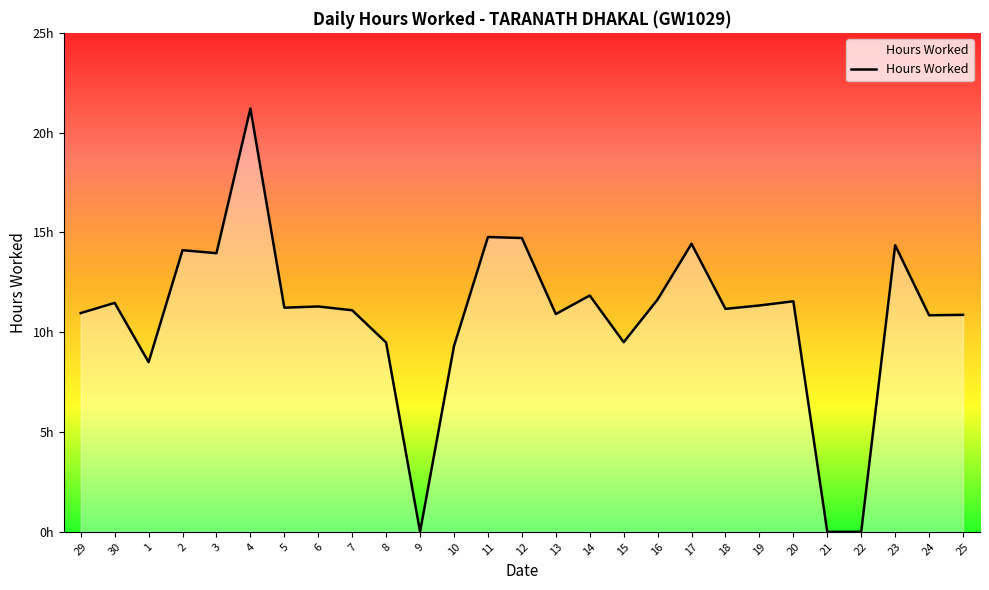

What is the approximate value at 14?

11.8